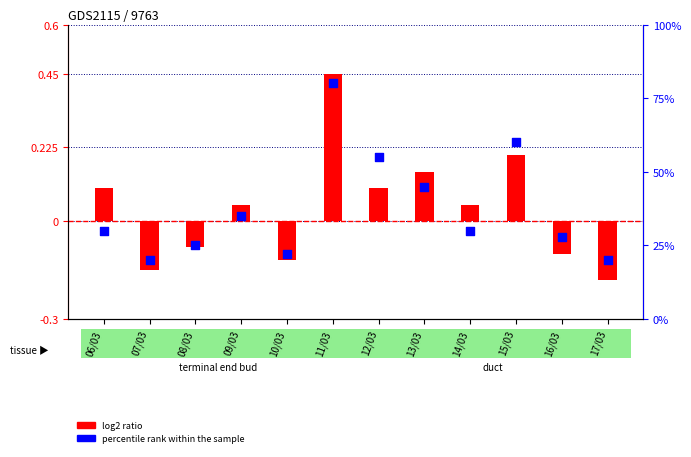

At which category is the sum across all series the highest?

11/03